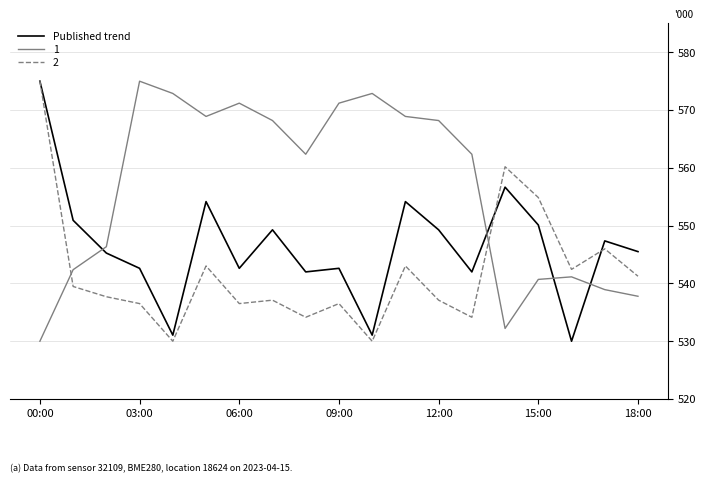

What is the minimum value for 2?

530.0